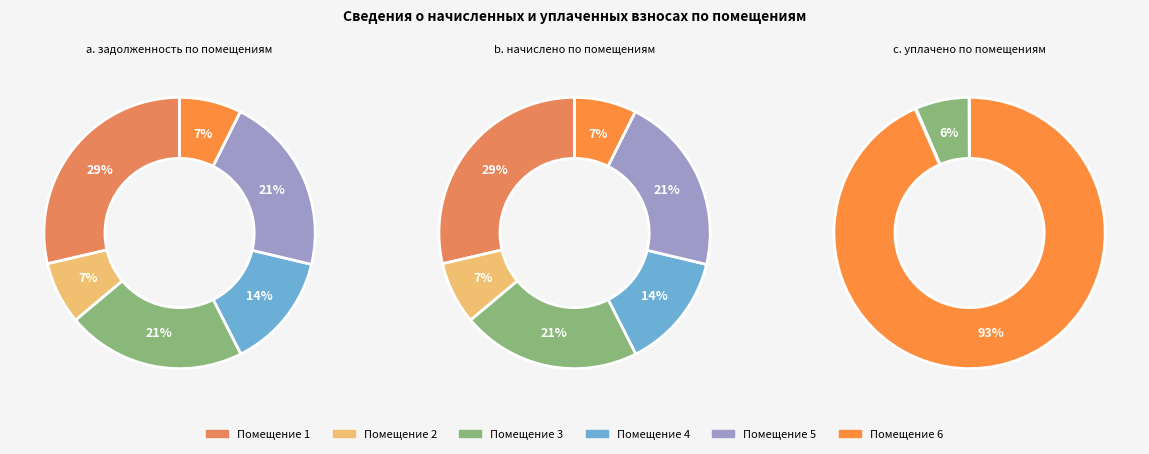

What is the total percentage of 4 and 2?

21.3%